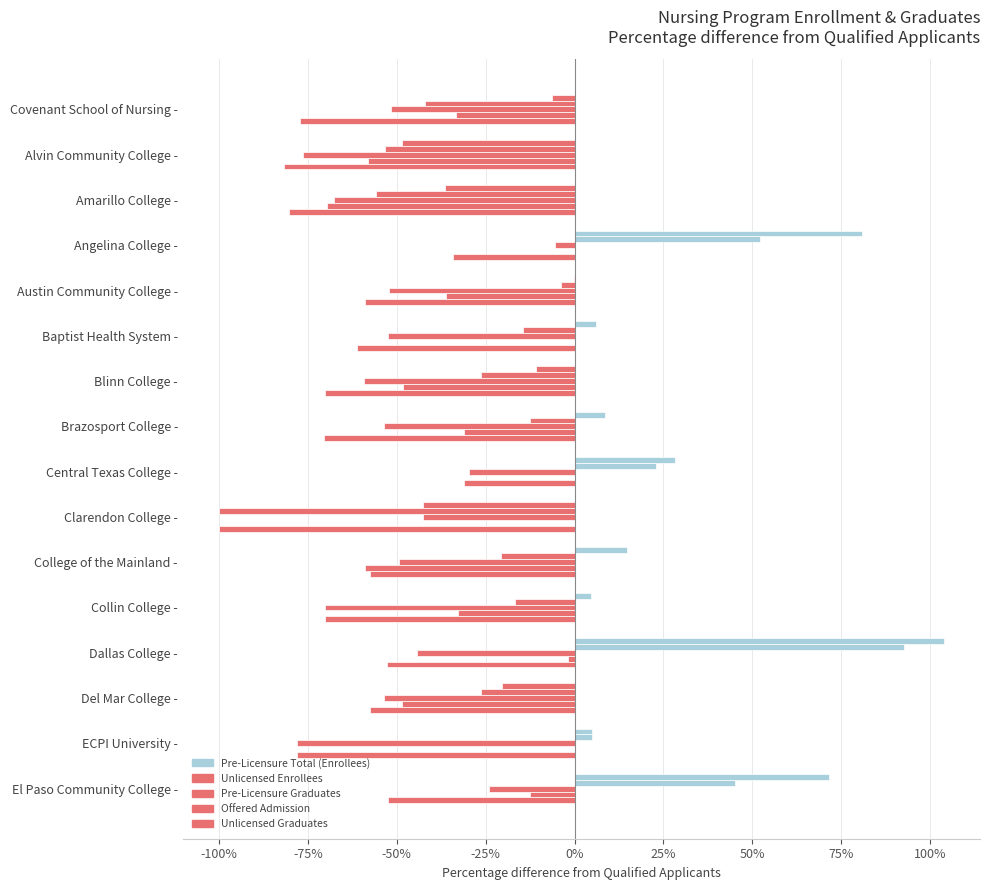

How many data points does each series have?

16